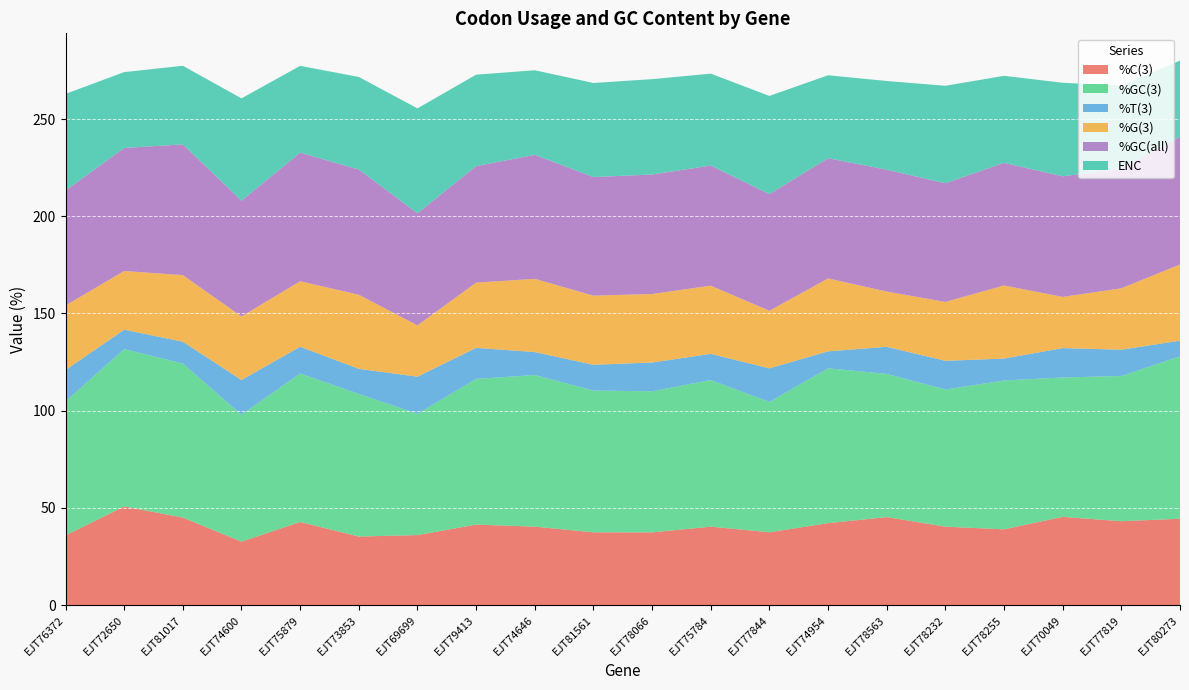

Reading left to right, transcribe all the data shown in this chart.

%C(3): 35.8	50.7	45.0	32.6	42.7	35.2	36.0	41.4	40.3	37.4	37.4	40.3	37.4	42.1	45.2	40.3	39.0	45.4	43.1	44.4
%GC(3): 69.0	80.9	79.3	65.3	76.4	73.4	62.4	75.0	78.0	73.0	72.6	75.4	67.0	79.7	73.7	70.6	76.6	71.7	74.7	83.6
%T(3): 16.1	10.0	11.2	17.9	13.8	12.9	19.1	16.0	11.8	13.2	14.8	13.5	17.3	8.7	13.9	14.8	11.3	15.1	13.5	8.1
%G(3): 33.2	30.2	34.3	32.7	33.7	38.1	26.4	33.6	37.7	35.6	35.2	35.1	29.6	37.5	28.4	30.3	37.6	26.3	31.6	39.2
%GC(all): 59.2	63.3	67.3	59.6	66.2	64.4	57.7	60.0	63.8	61.0	61.5	61.8	60.0	61.8	62.7	61.1	63.1	62.0	61.4	65.7
ENC: 49.7	39.0	40.4	52.6	44.6	47.6	53.9	47.0	43.5	48.4	49.1	47.3	50.5	42.7	45.6	50.1	44.8	48.1	42.9	39.2